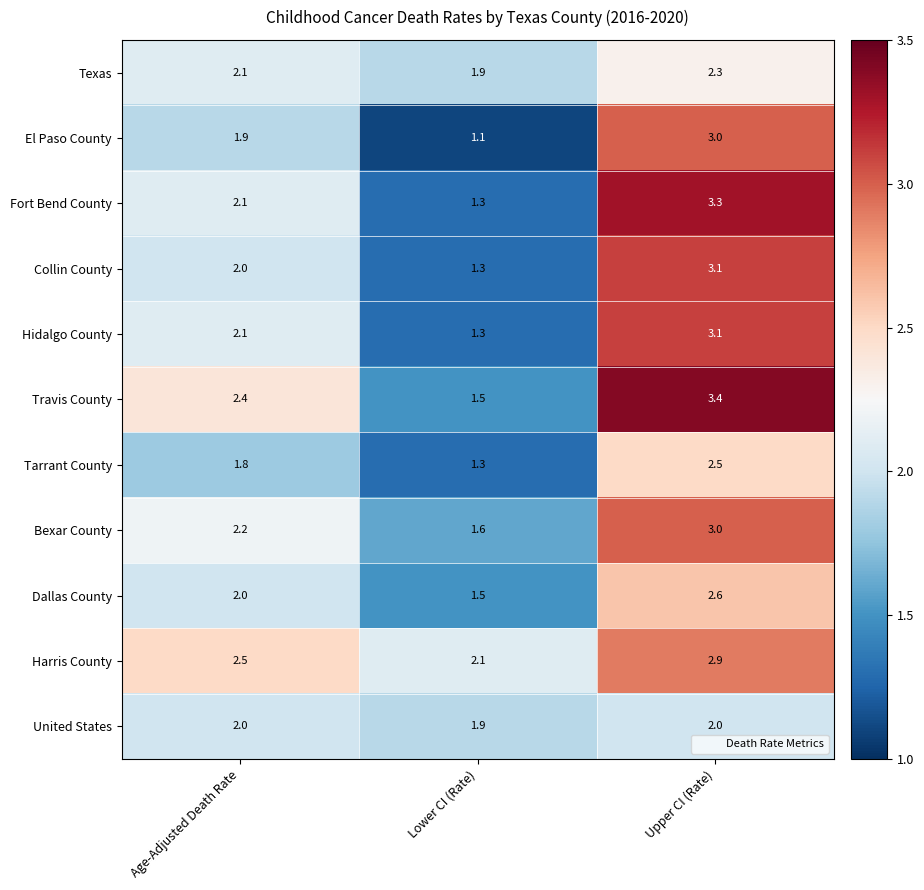

Which series has the widest spread of values?

Fort Bend County